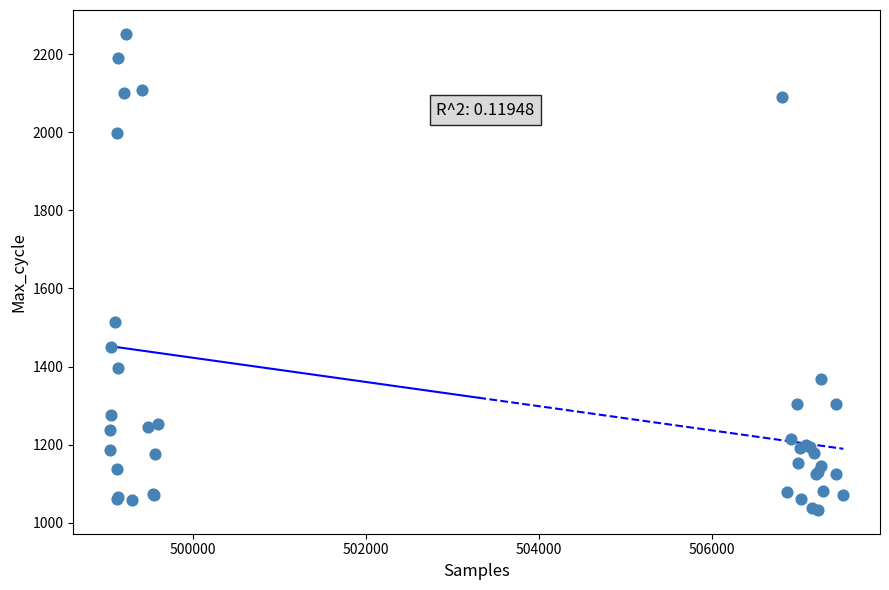

What Y value in the scatter plot is closest to 1642?

1515